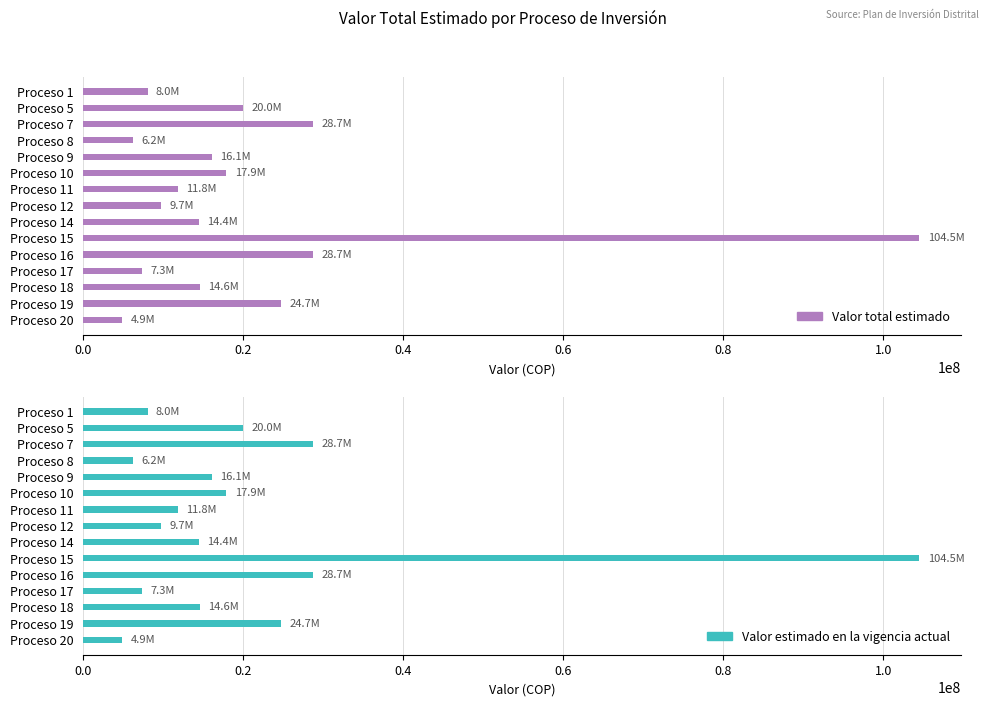

What is the smallest value displayed?

4858922